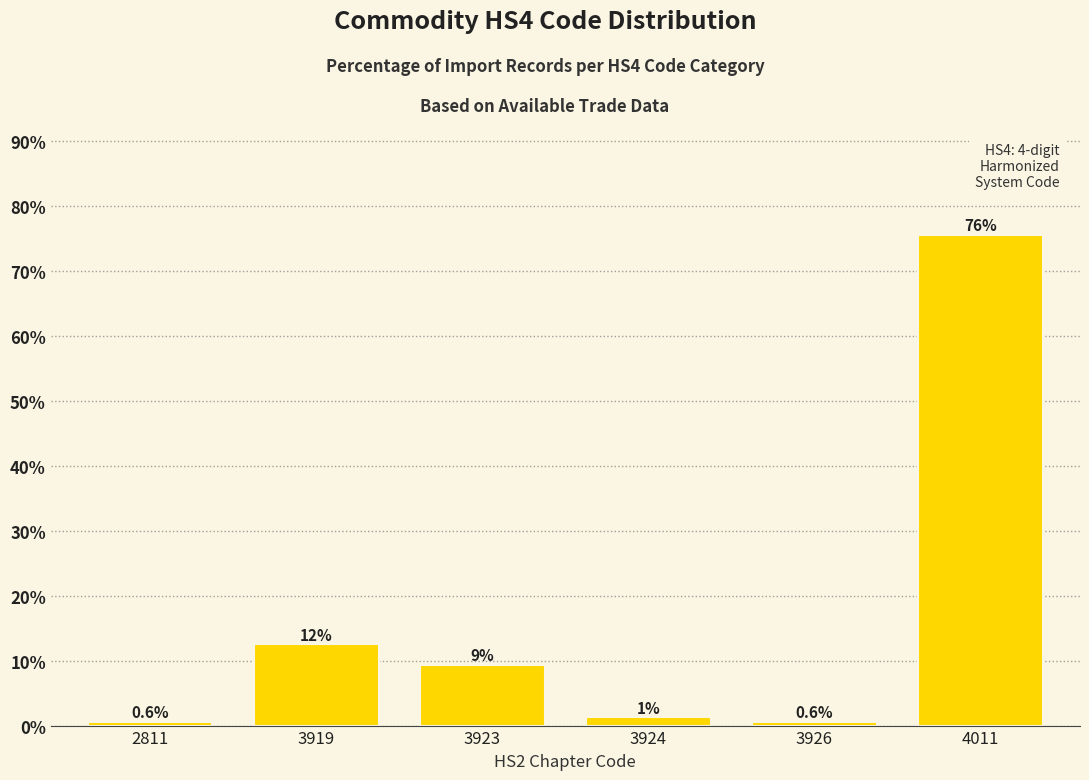

What is the average value?

16.7